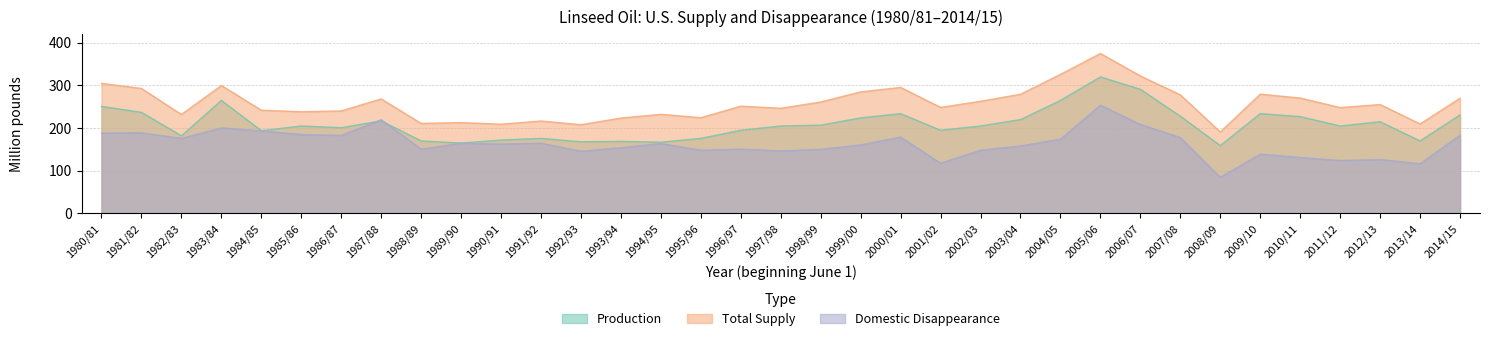

At 2009/10, list the series in order from smallest to largest.

Domestic Disappearance, Production, Total Supply